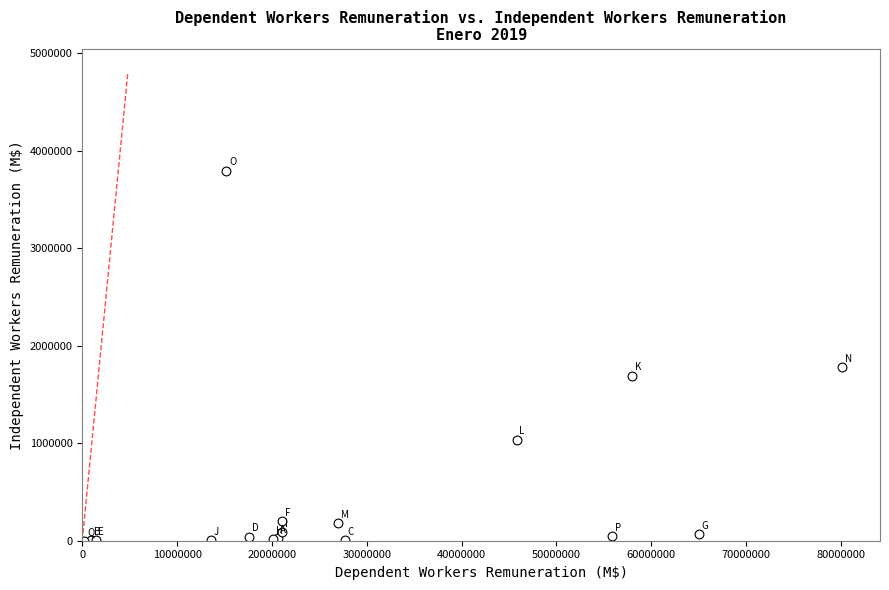

What Y value in the scatter plot is closest to 1897727?

1777973.3